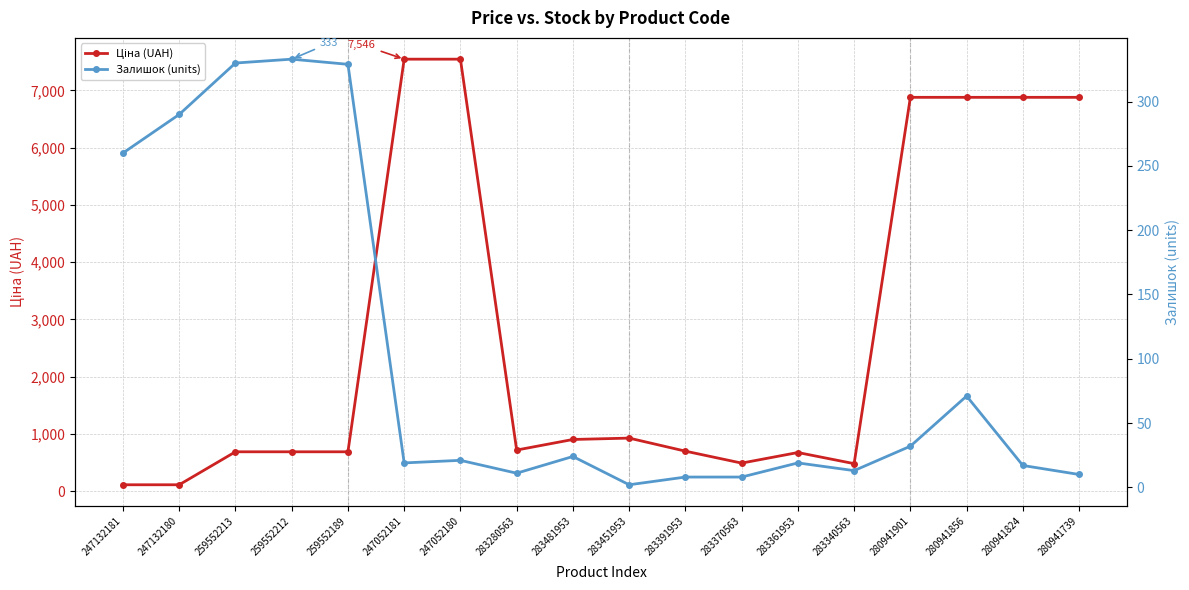

How many data points in Залишок (units) are less than 21?

9